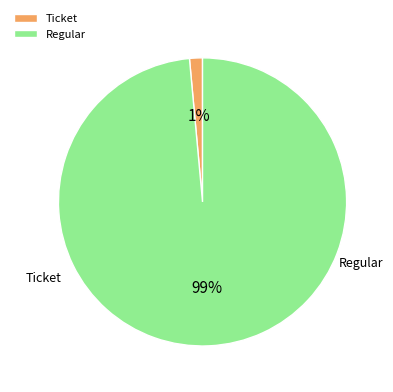

What percentage is the Regular slice, to the nearest percent?

99%